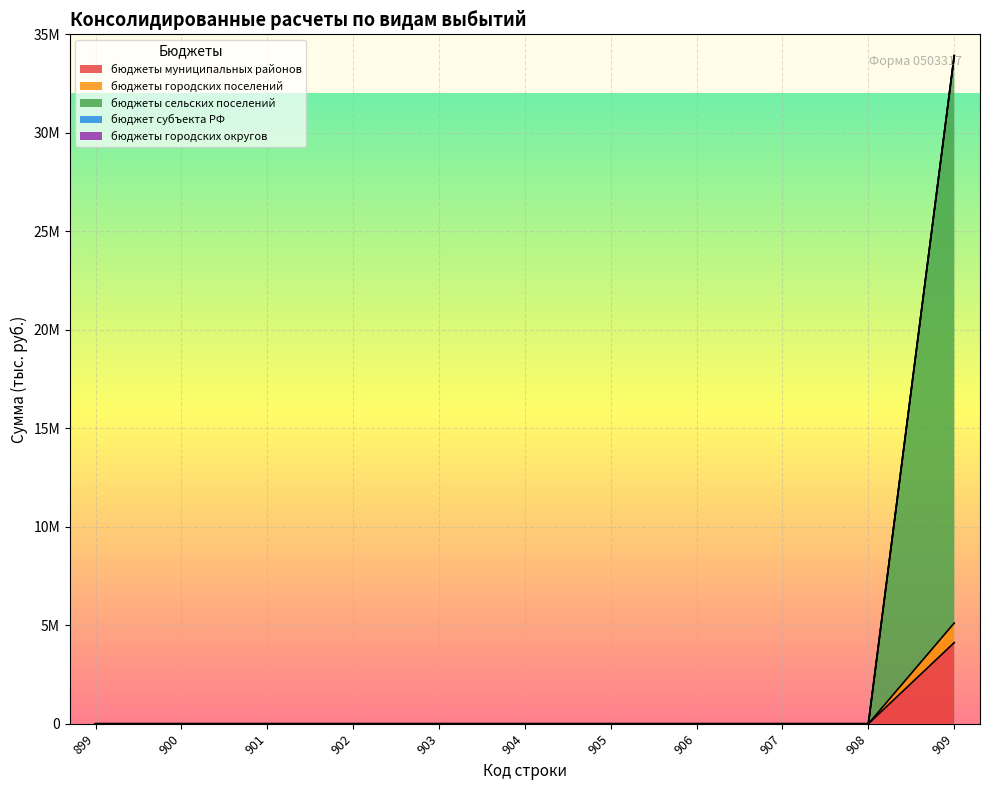

What is the difference between the бюджеты городских поселений values at 909 and 907?

5116312.7